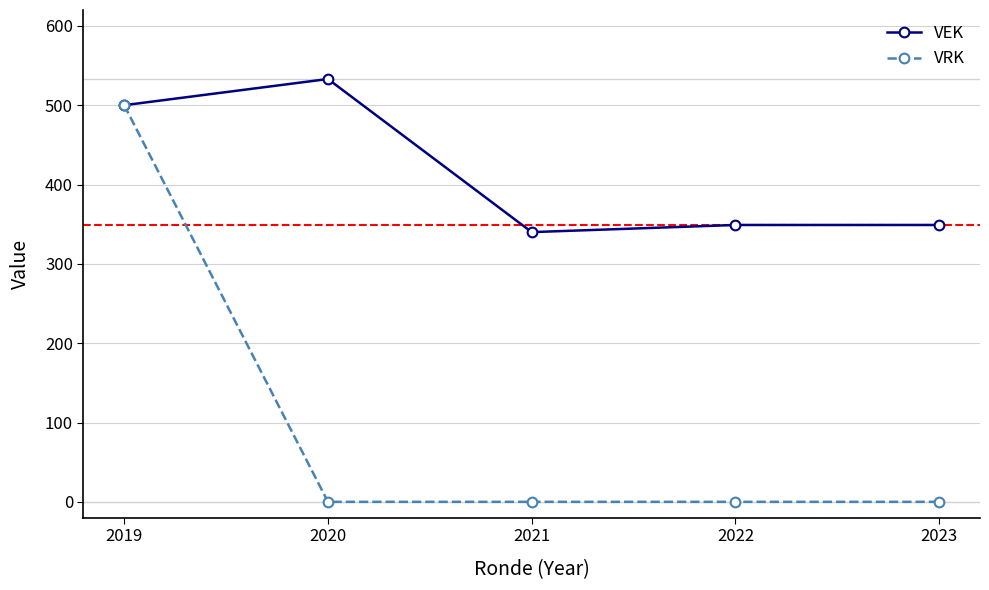

What is the average value of the VRK series?

100